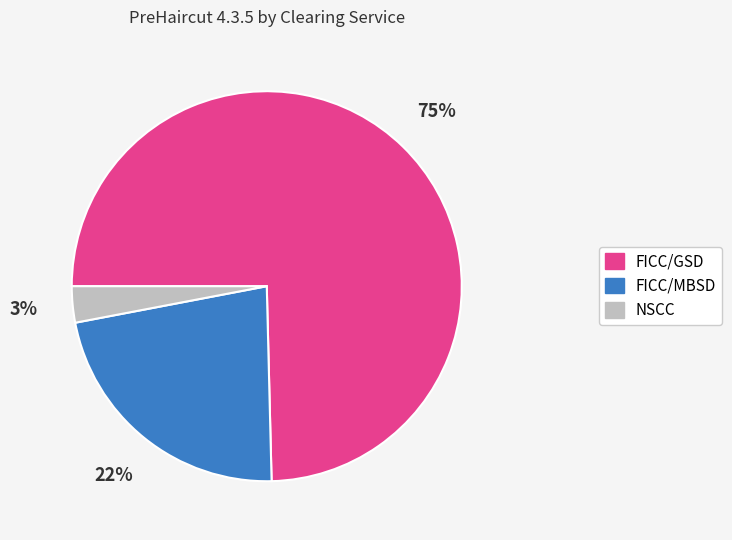

To the nearest percent, what is the average slice percentage?

33%